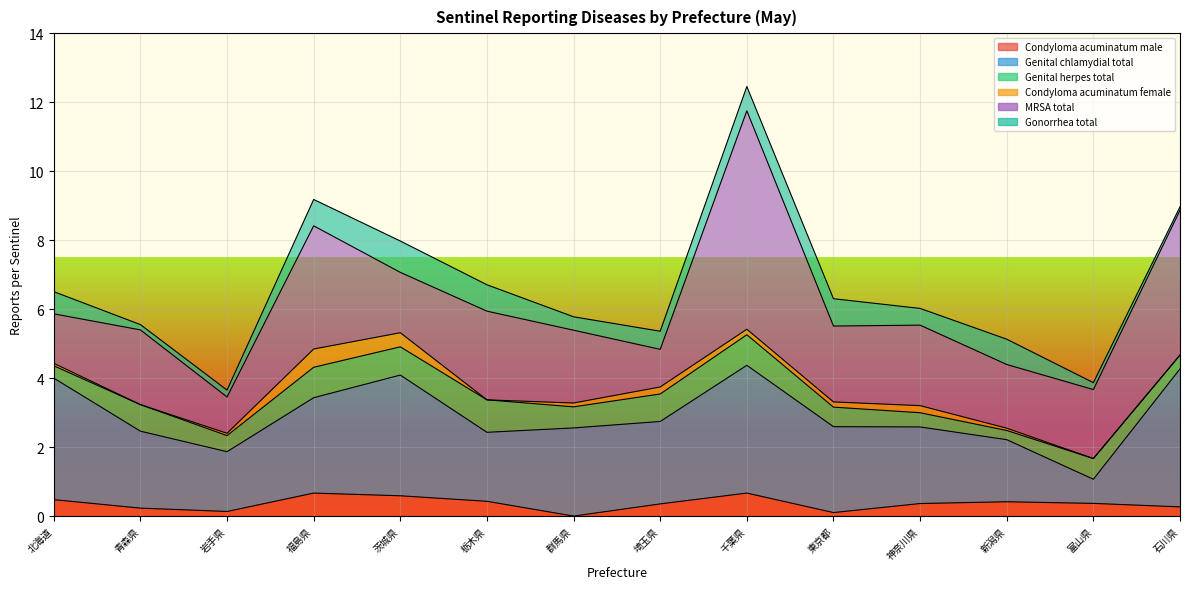

At which label is MRSA total closest to 3?

栃木県